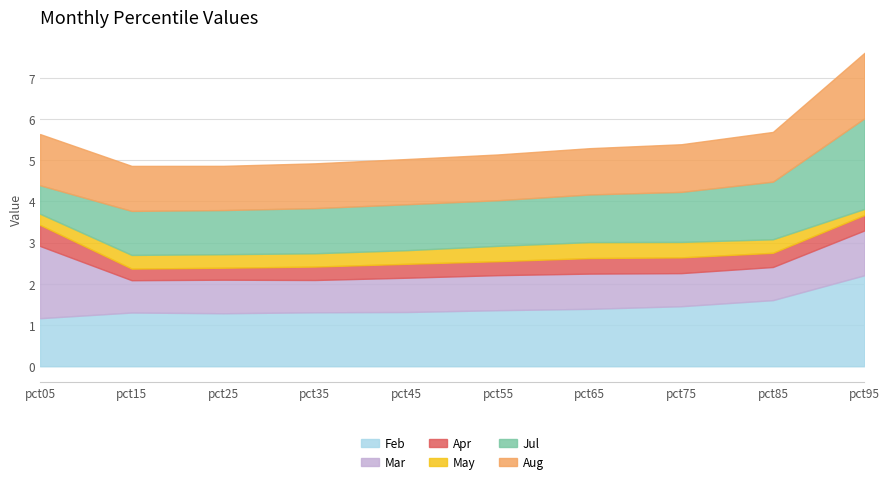

Does the chart display data point markers on the line(s)?

No